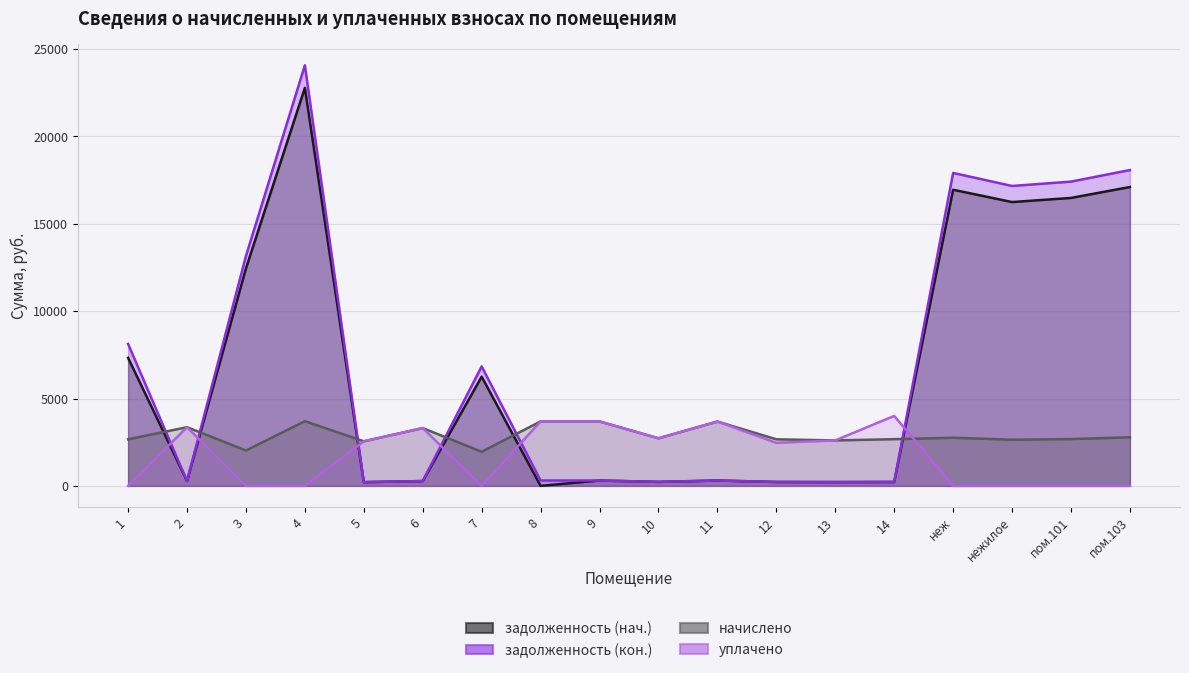

Between which two adjacent categories do задолженность (кон.) and начислено first intersect?

1 and 2